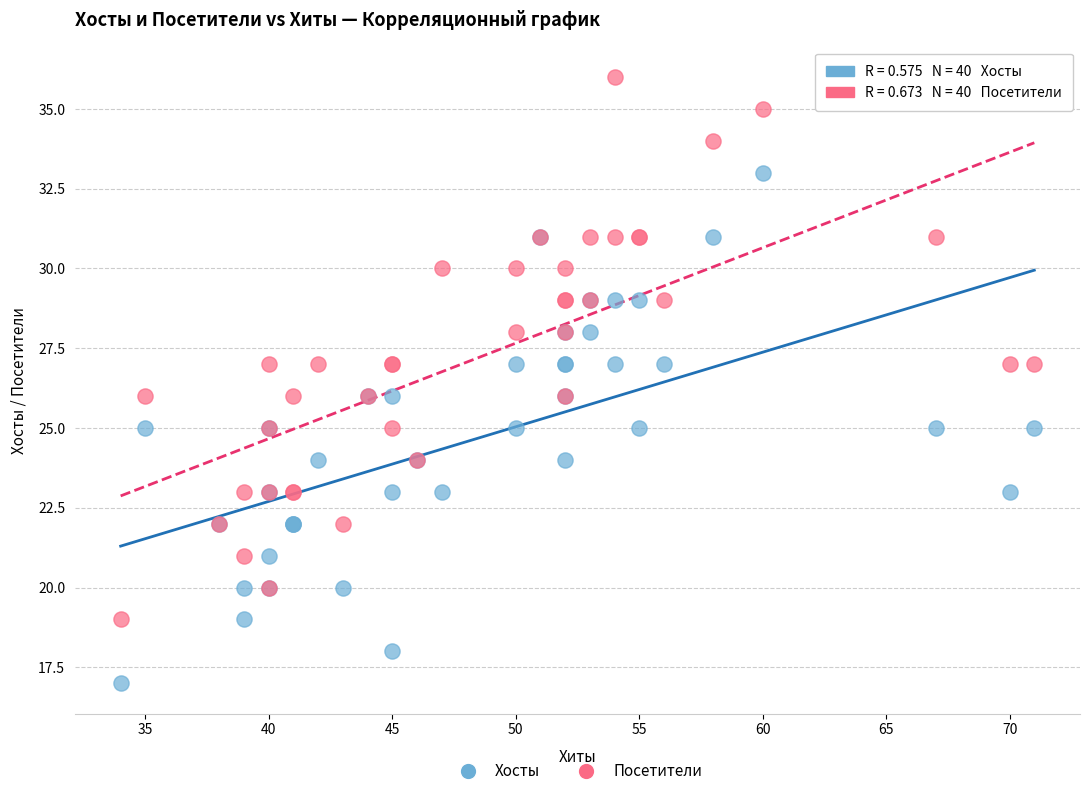

Which series reaches the minimum Y coordinate?

Хосты